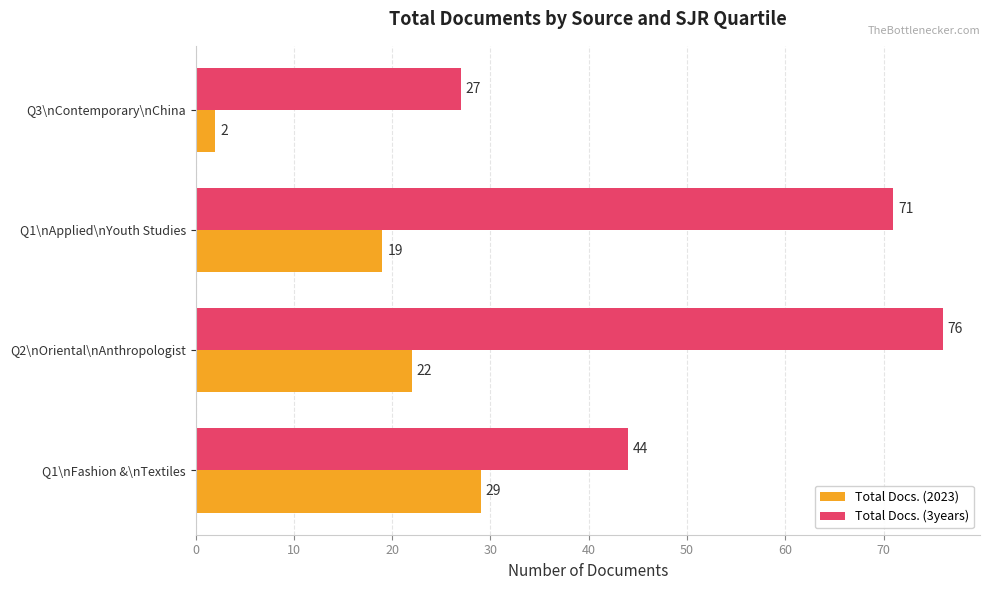

What is the sum of all Total Docs. (2023) values?

72